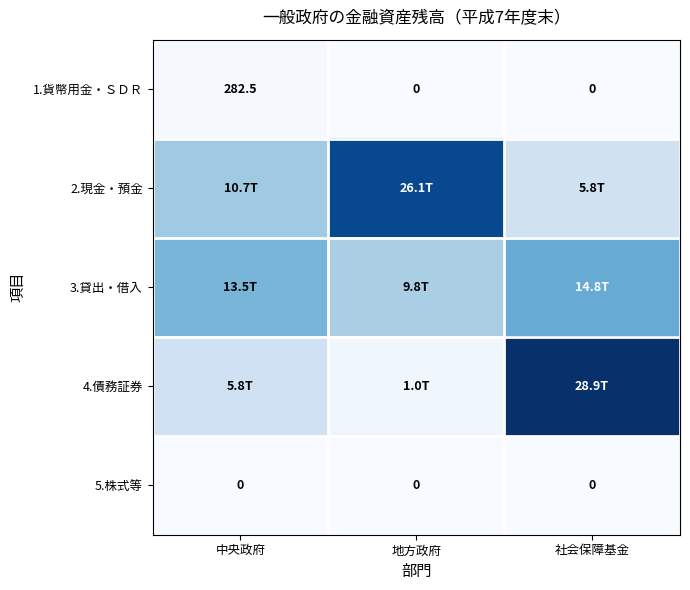

List the series in order of their peak value, lowest first.

5.株式等, 1.貨幣用金・ＳＤＲ, 3.貸出・借入, 2.現金・預金, 4.債務証券